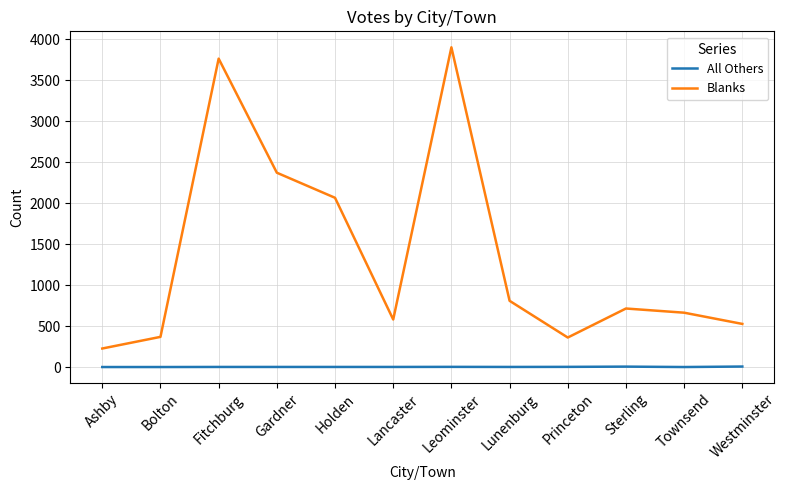

True or false: Blanks has a value of 3901 at Leominster.

True